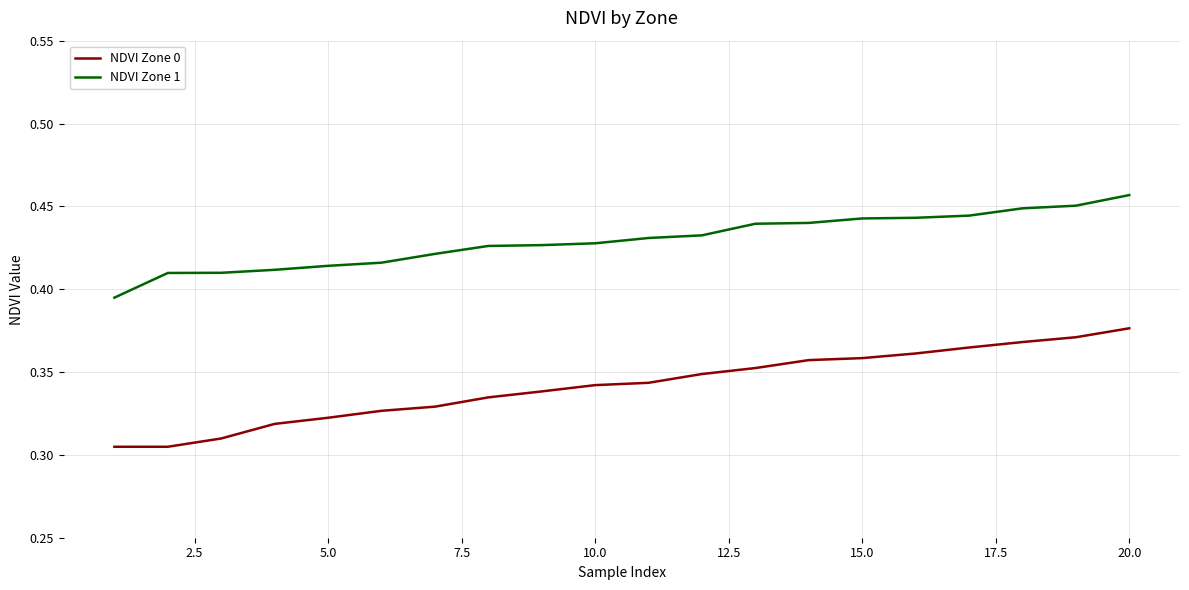

At how many categories does at least one series exceed 0?

20